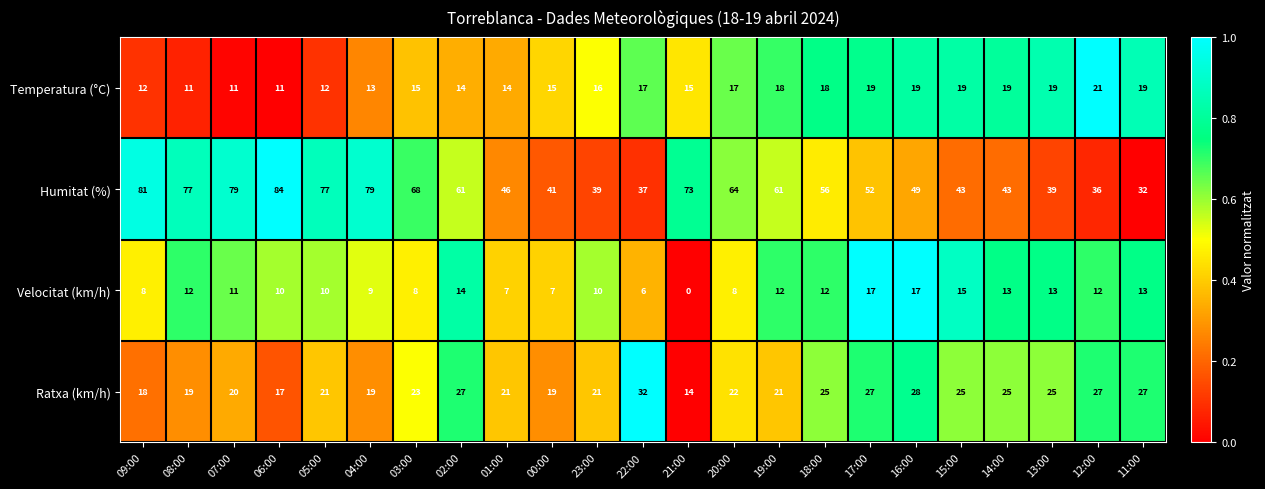

True or false: Ratxa (km/h) has a value of 7 at 07:00.

False